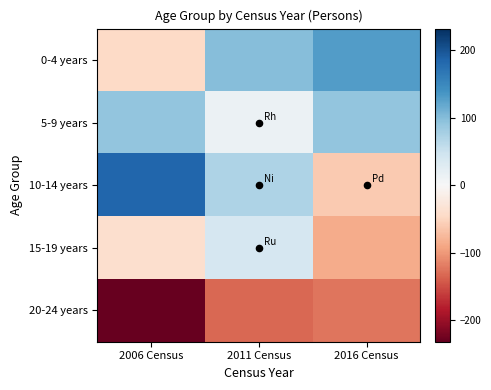

Rank the series at 2006 Census from highest to lowest value.

10-14 years, 5-9 years, 15-19 years, 0-4 years, 20-24 years